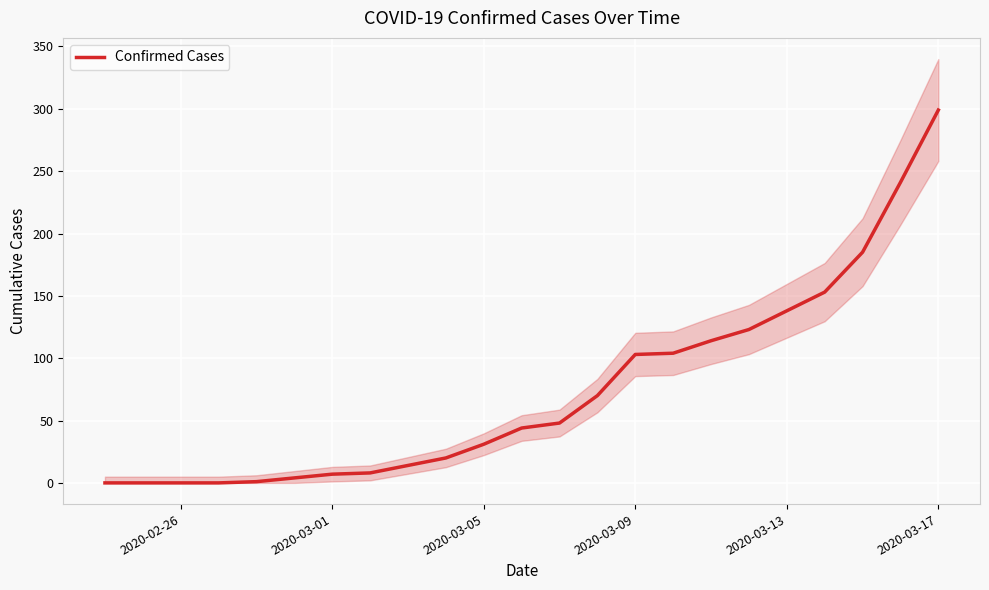

The Confirmed Cases series shows 138 at 2020-03-13. True or false?

True